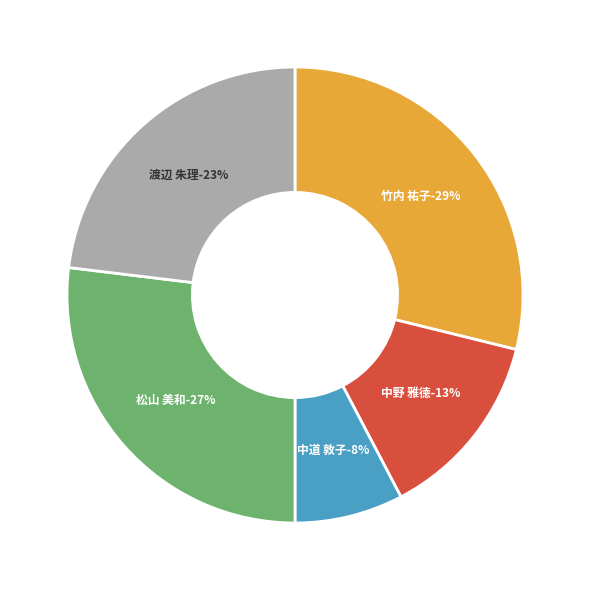

To the nearest percent, what is the combined percentage of 中道 敦子 and 竹内 祐子?

37%